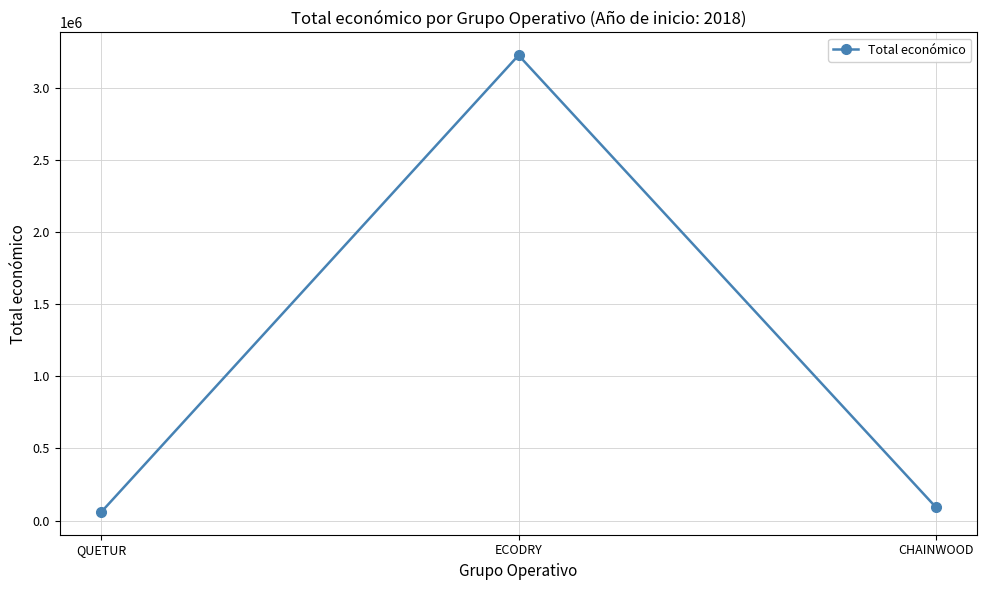

Which label corresponds to the largest value in the chart?

ECODRY